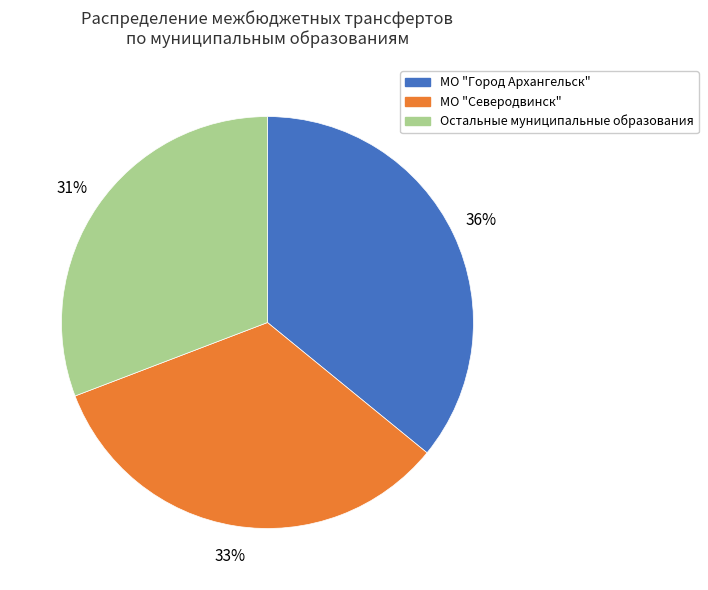

True or false: МО "Северодвинск" accounts for 48% of the total.

False